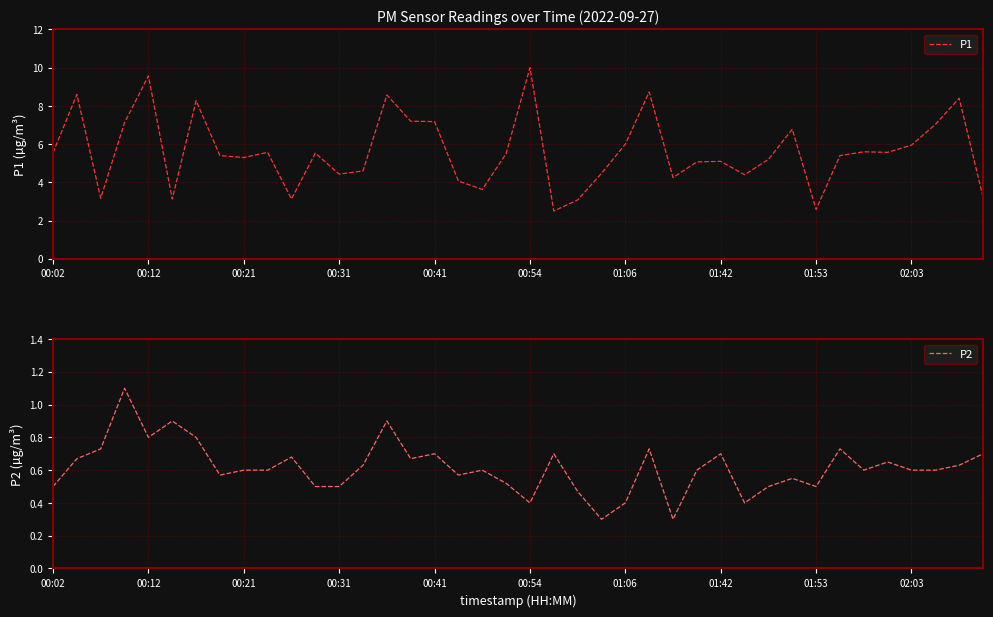

What is the maximum value for P2?

1.1